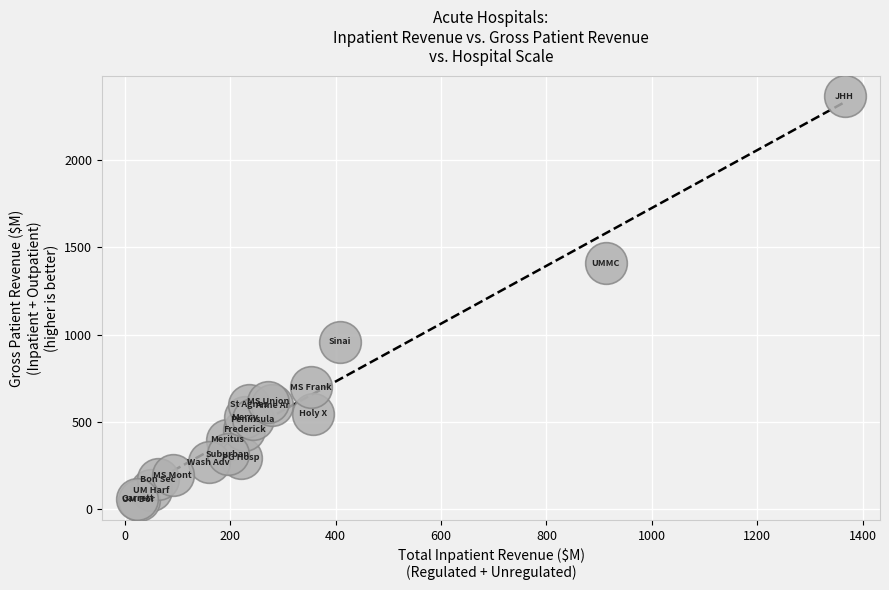

What Y value in the scatter plot is closest to 1210?

1408.9